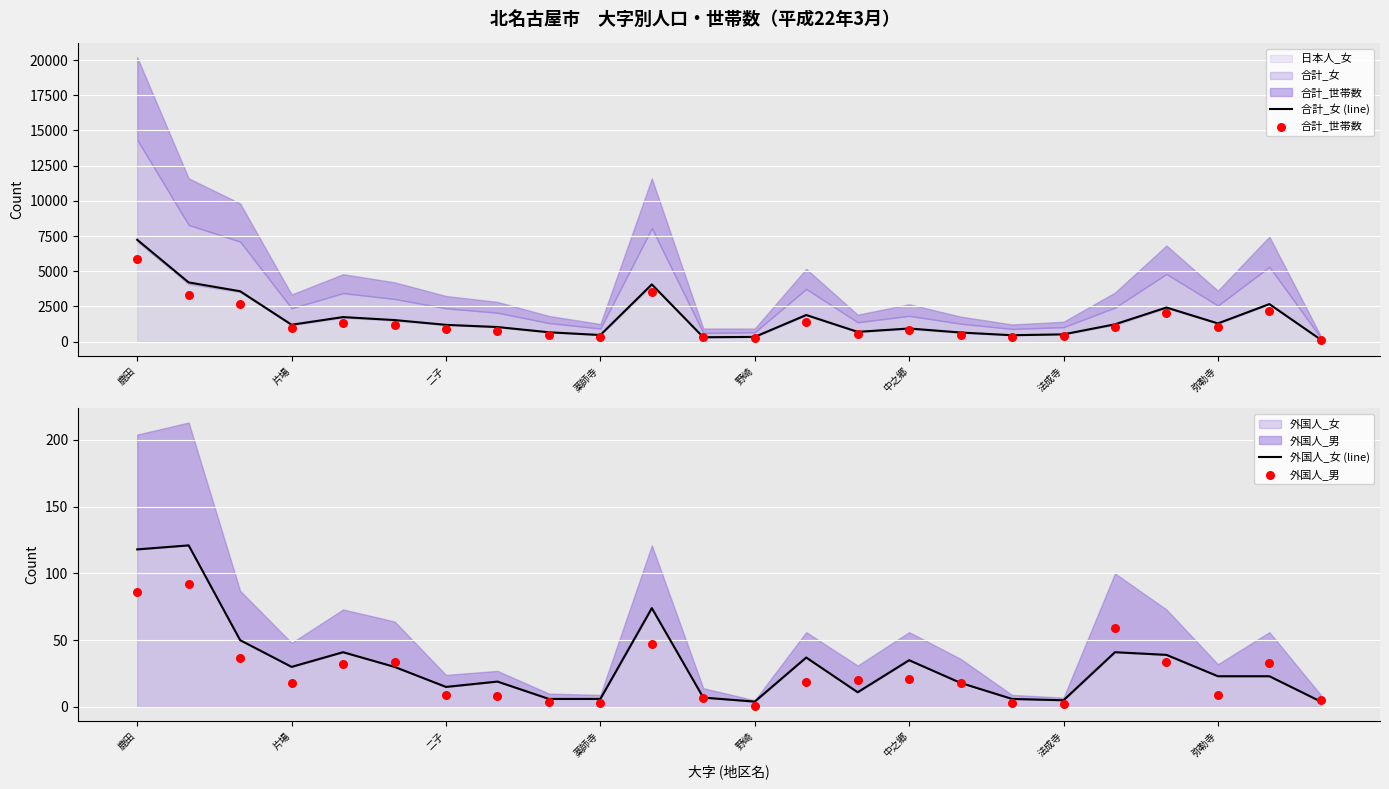

True or false: 合計_女 (line) has a value of 2137 at 二子.

False